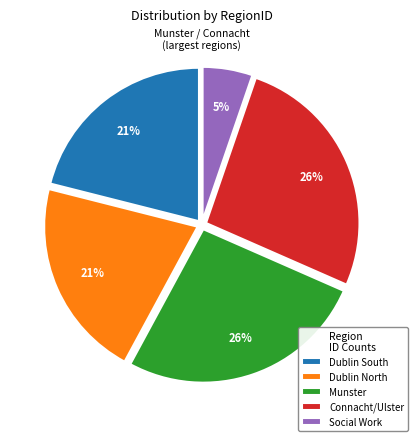

Is Connacht/Ulster the majority of the pie?

No